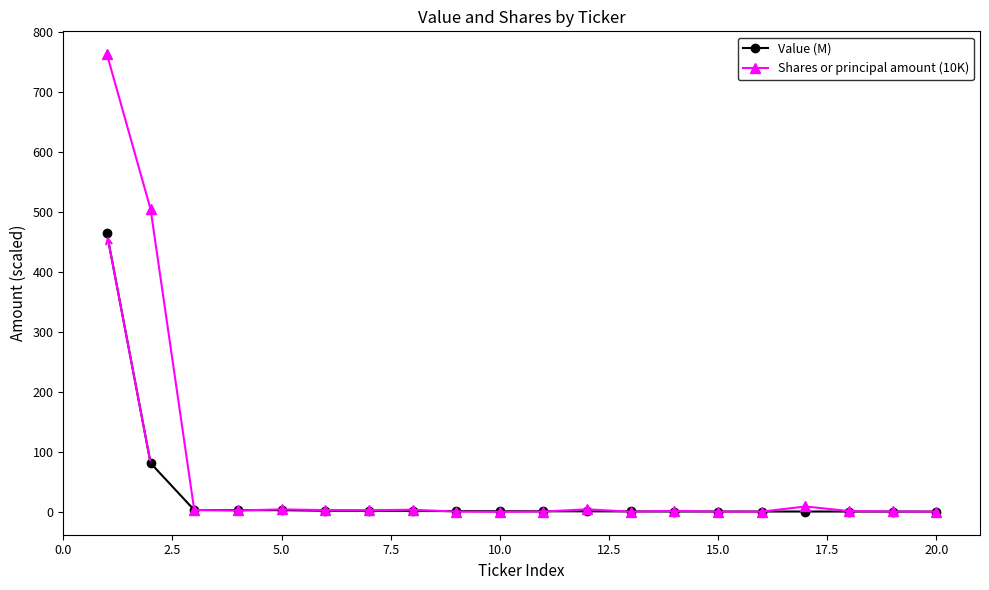

List the series in order of their peak value, highest first.

Shares or principal amount (10K), Value (M)